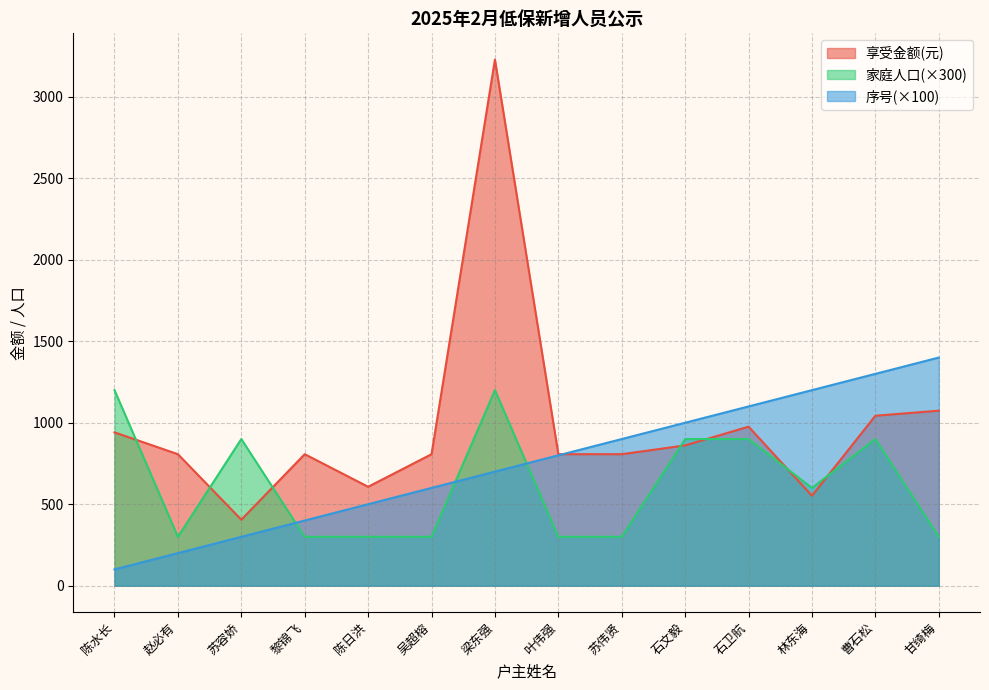

Between which two adjacent categories do 家庭人口 and 序号 first intersect?

苏容娇 and 黎锦飞